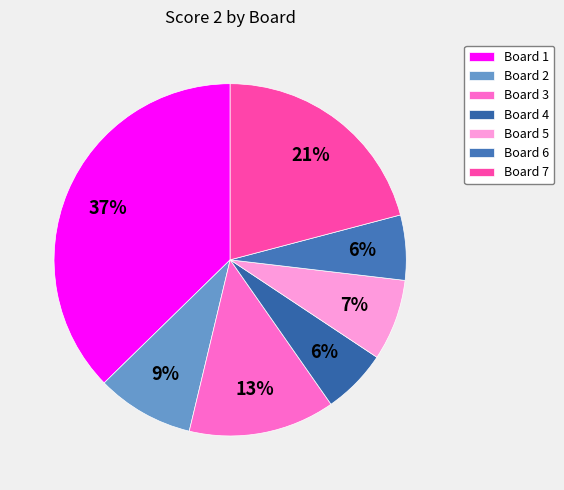

To the nearest percent, what percentage of the pie is Board 5?

7%